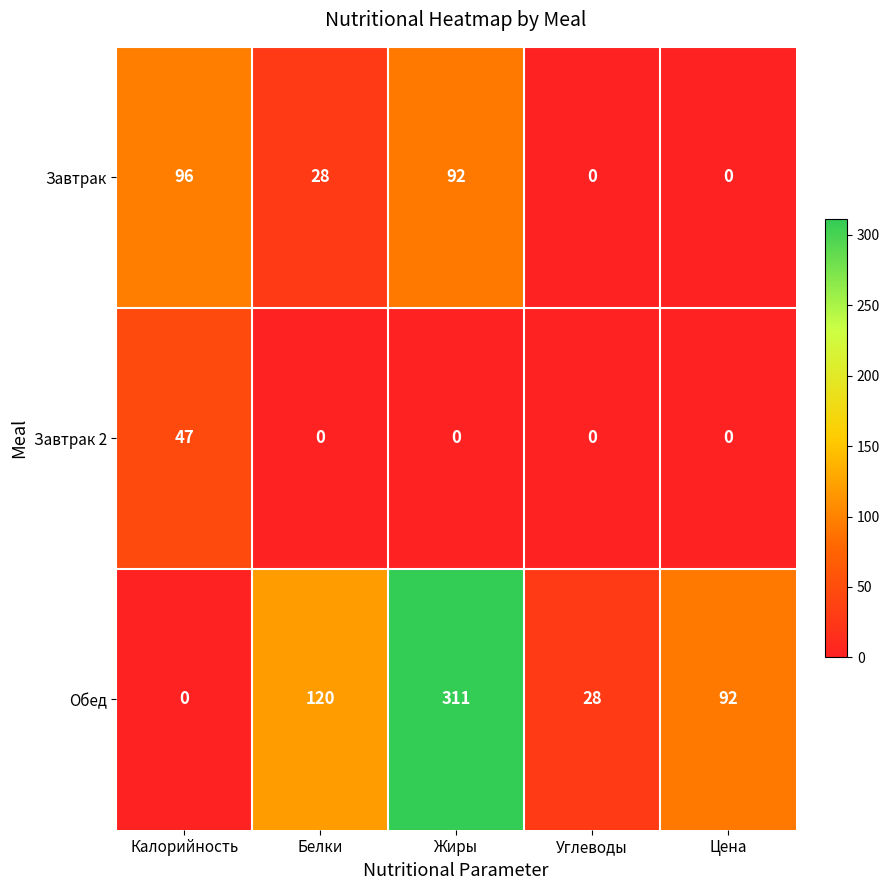

At Белки, list the series in order from largest to smallest.

Обед, Завтрак, Завтрак 2